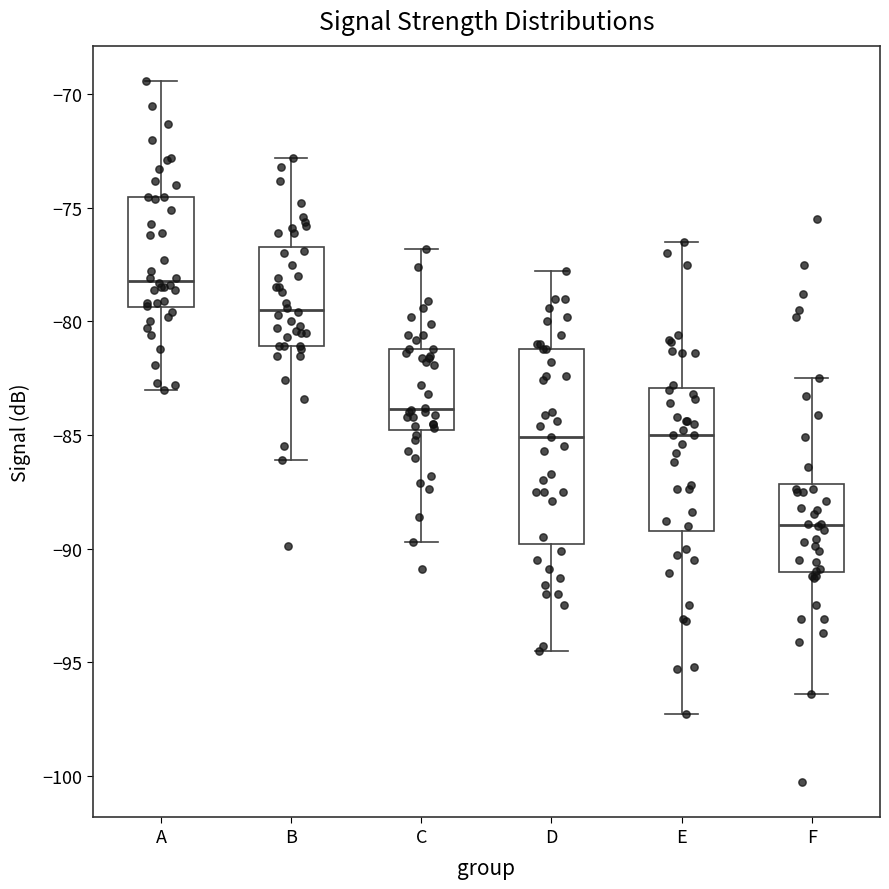

Which box's median line is the highest?

A